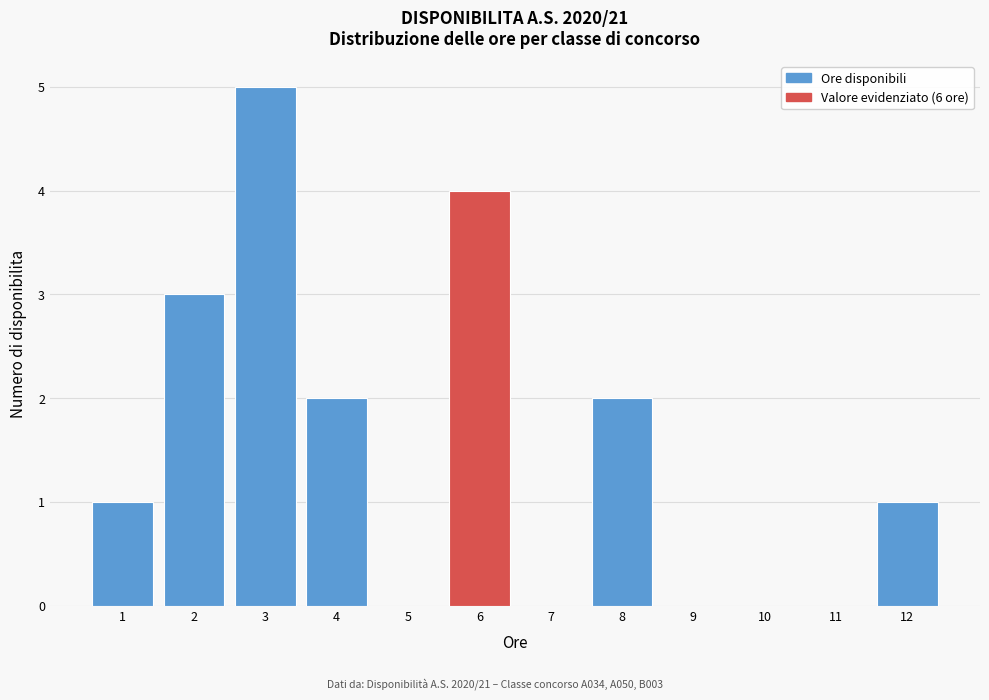

What is the height of the bar covering 2.5 to 3.5 on the x-axis? The values are not printed on the chart, so give them approximately, as read against the axis.

5